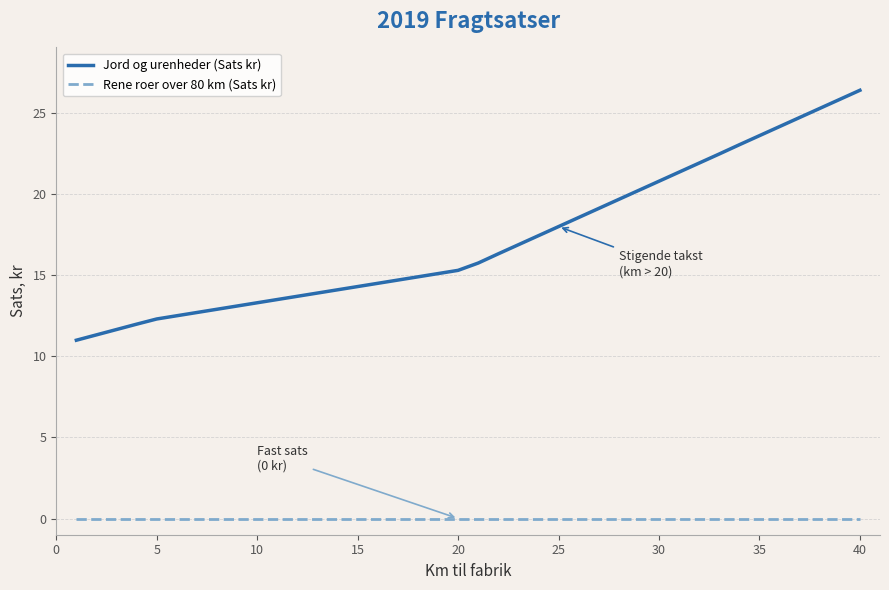

Rank the series by their maximum value, from highest to lowest.

Jord og urenheder (Sats kr), Rene roer over 80 km (Sats kr)